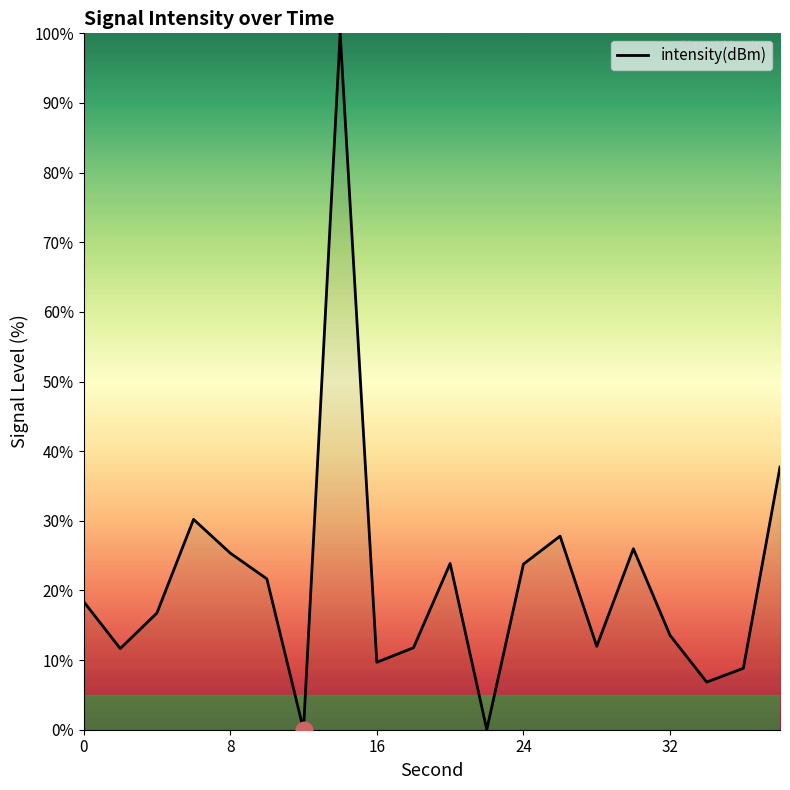

What is the difference between the maximum and minimum values?

100.0